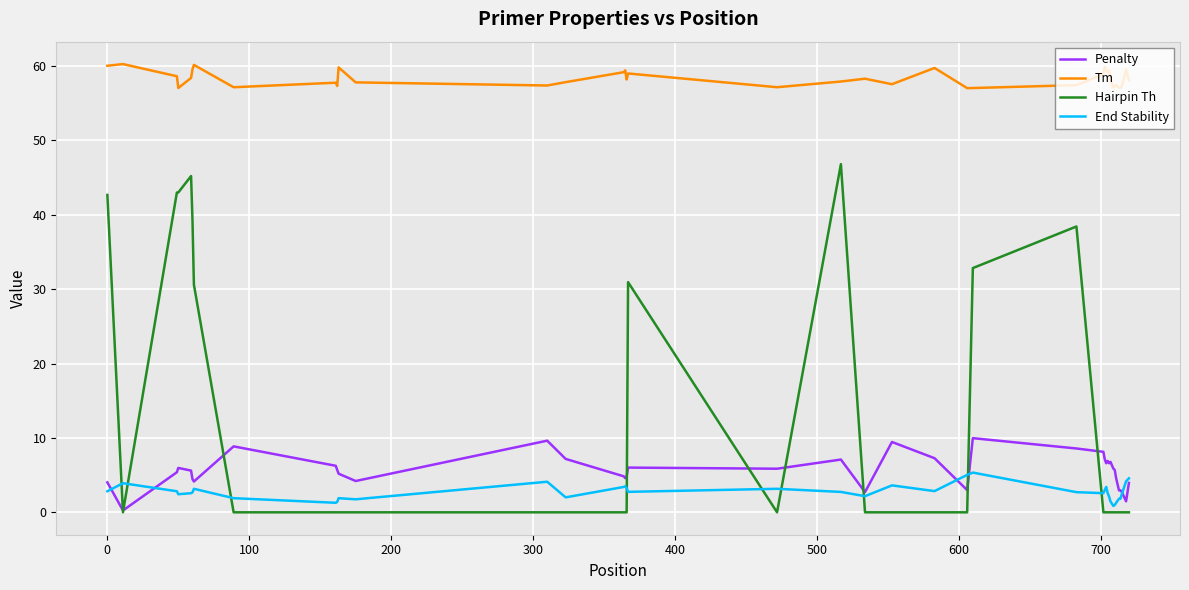

List the series in order of their peak value, lowest first.

End Stability, Penalty, Hairpin Th, Tm